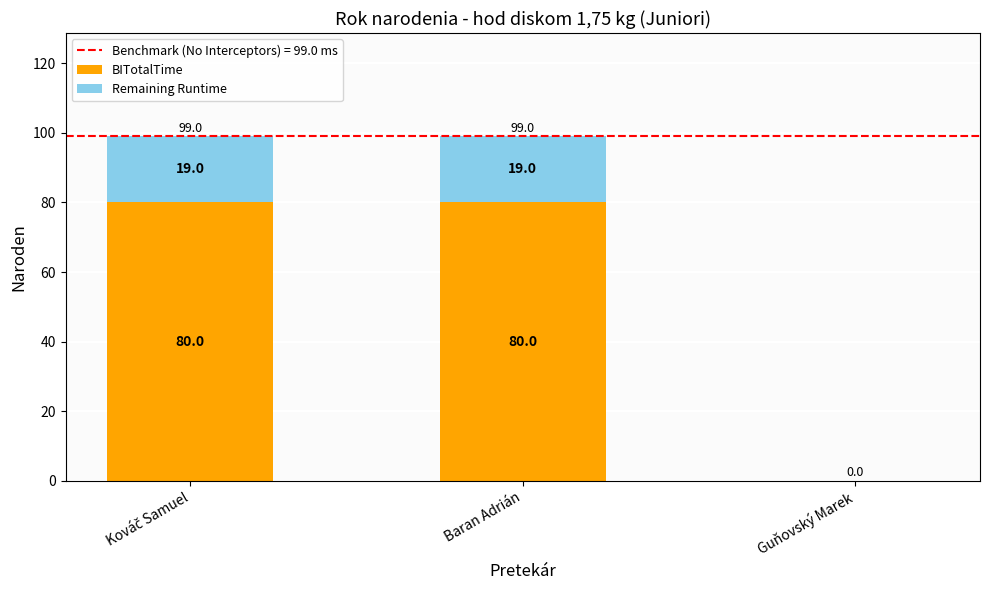

What is the sum of the BITotalTime values at Guňovský Marek and Baran Adrián?

80